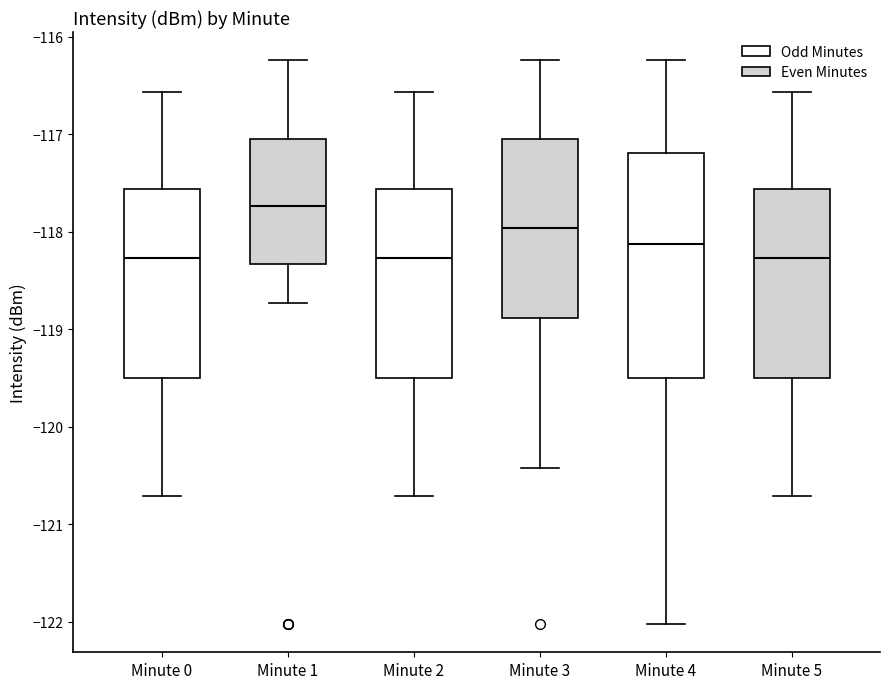

Reading left to right, read every box against the y-axis: the position of its median line, the range the box covers, and the ends of its whiskers. The values are not printed on the chart, so give them approximately, as read against the axis.

Minute 0: median -118.3, box -119.5 to -117.6, whiskers -120.7 to -116.6
Minute 1: median -117.7, box -118.3 to -117.0, whiskers -118.7 to -116.2
Minute 2: median -118.3, box -119.5 to -117.6, whiskers -120.7 to -116.6
Minute 3: median -118.0, box -118.9 to -117.1, whiskers -120.4 to -116.2
Minute 4: median -118.1, box -119.5 to -117.2, whiskers -122.0 to -116.2
Minute 5: median -118.3, box -119.5 to -117.6, whiskers -120.7 to -116.6